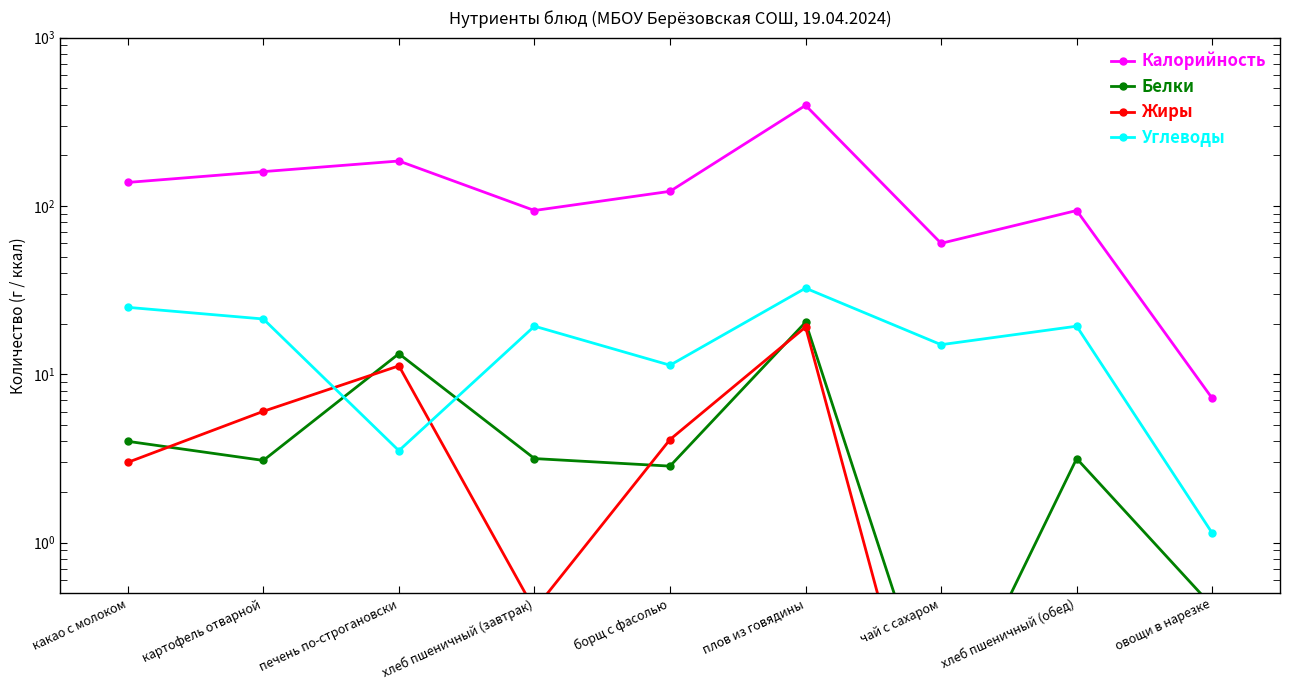

How many interior local peaks does the Жиры series have?

3